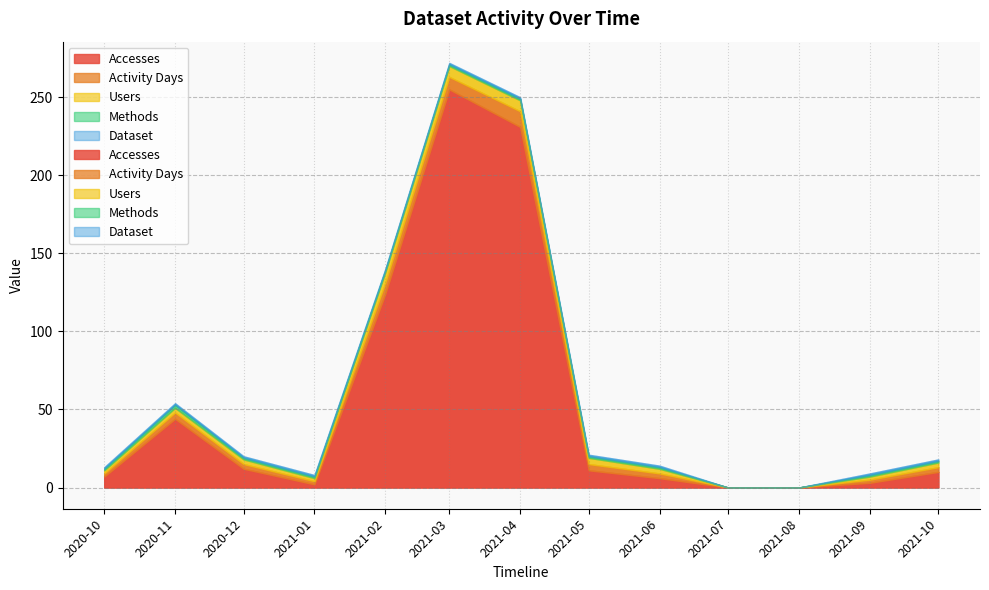

What position from the right is 2021-02?

9